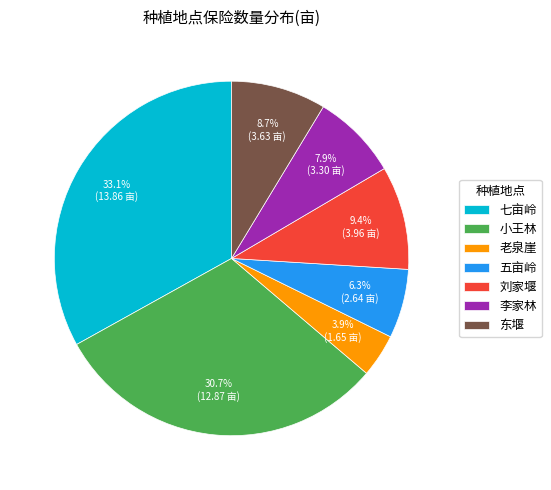

What portion of the pie excludes 小王林?

69.3%